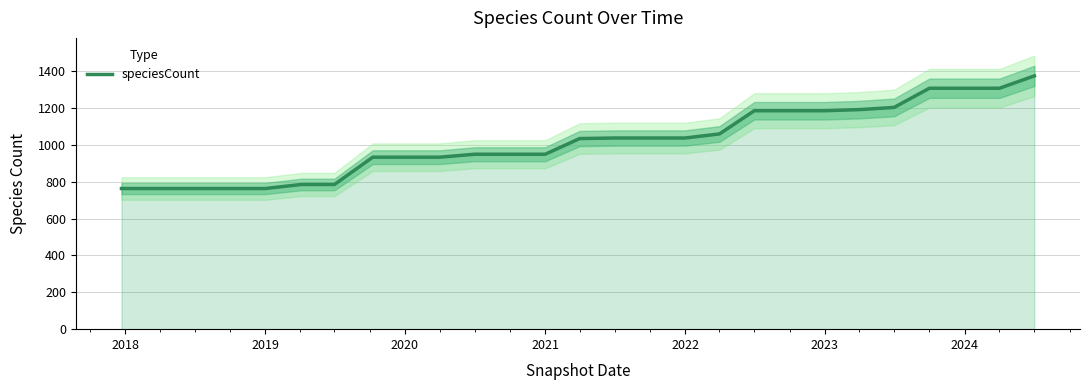

The speciesCount series shows 949 at 2021. True or false?

True